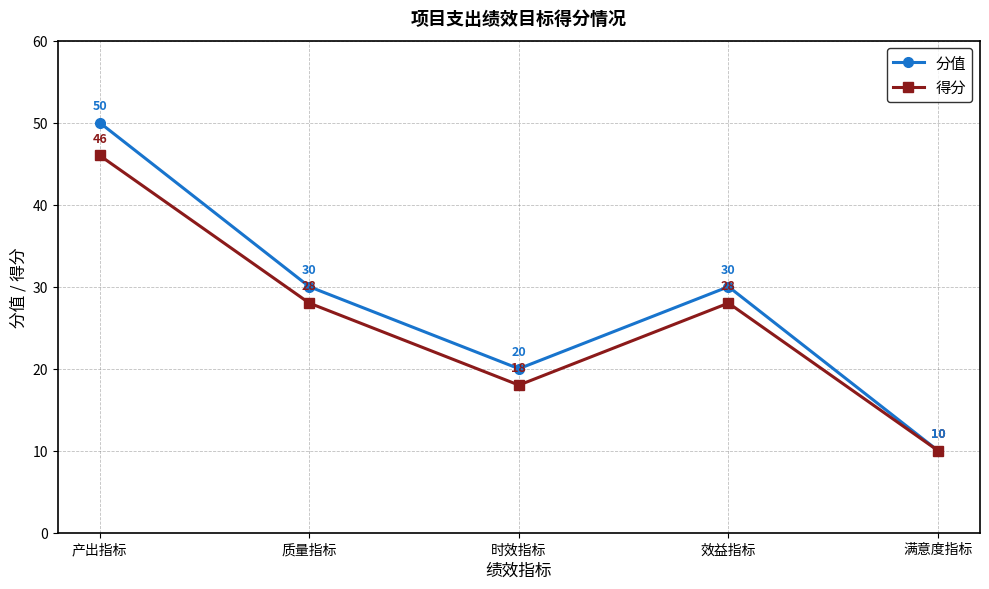

What is the difference between the maximum and minimum values in the 得分 series?

36